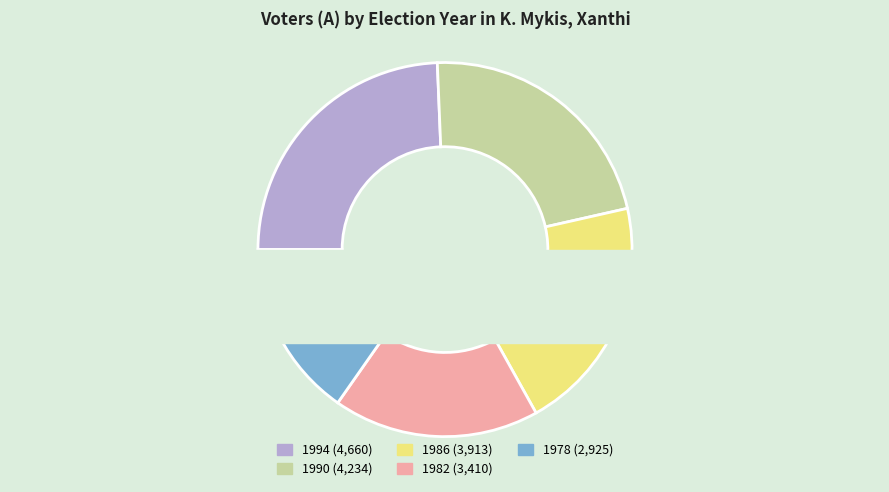

What is the change in value from 1994 to 1978?

-1735